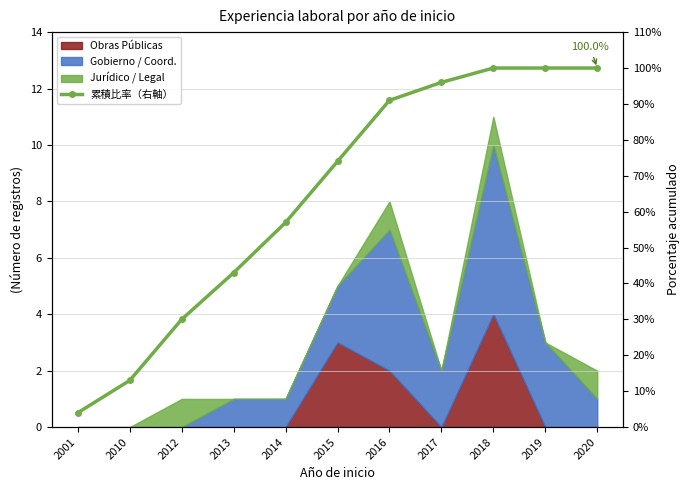

What is the change in value from 2013 to 2020?

+57